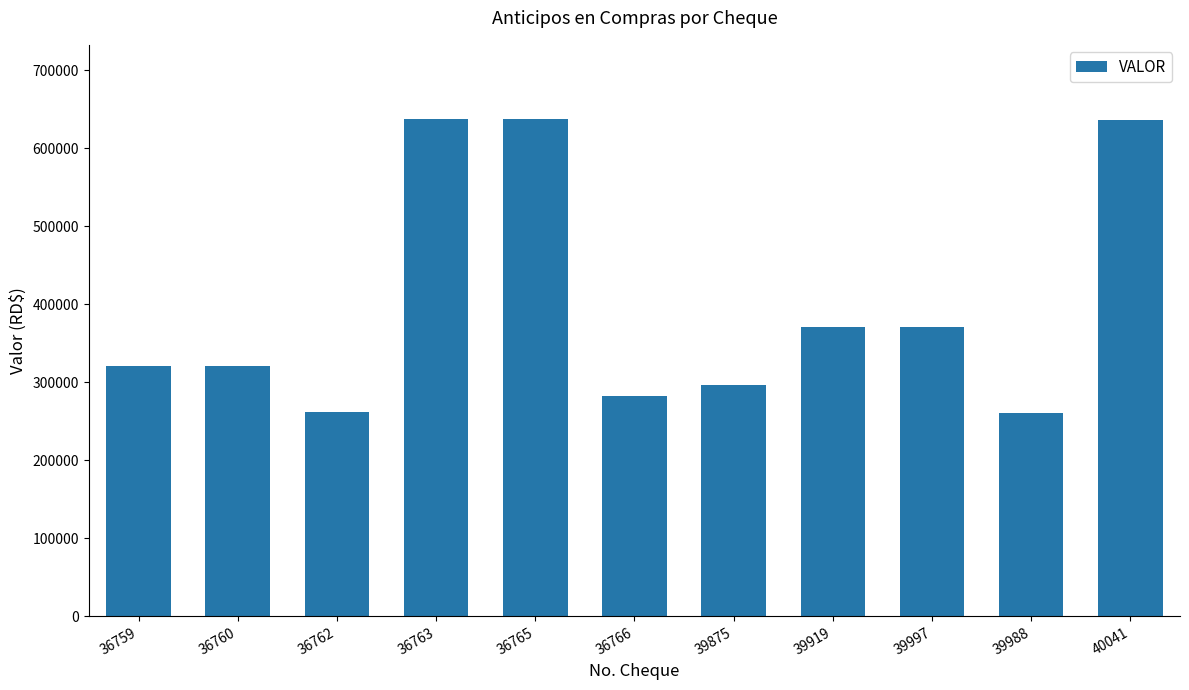

What is the value of the 1st bar from the left?

320878.3